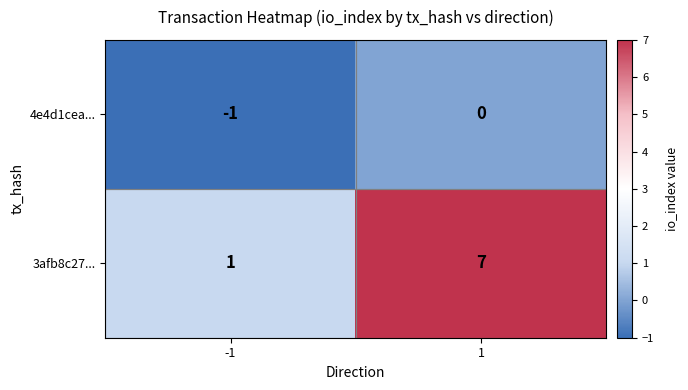

Is it true that 4e4d1cea... equals -1 at -1?

True